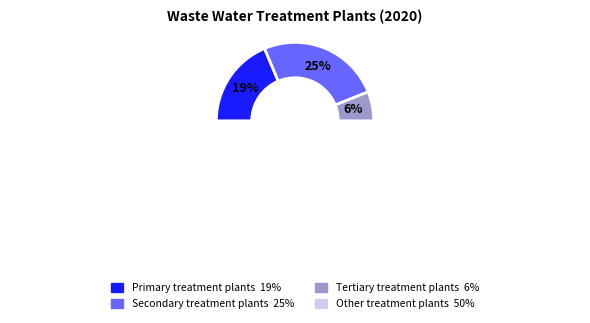

What percentage is NOT represented by Primary treatment plants?

81.3%